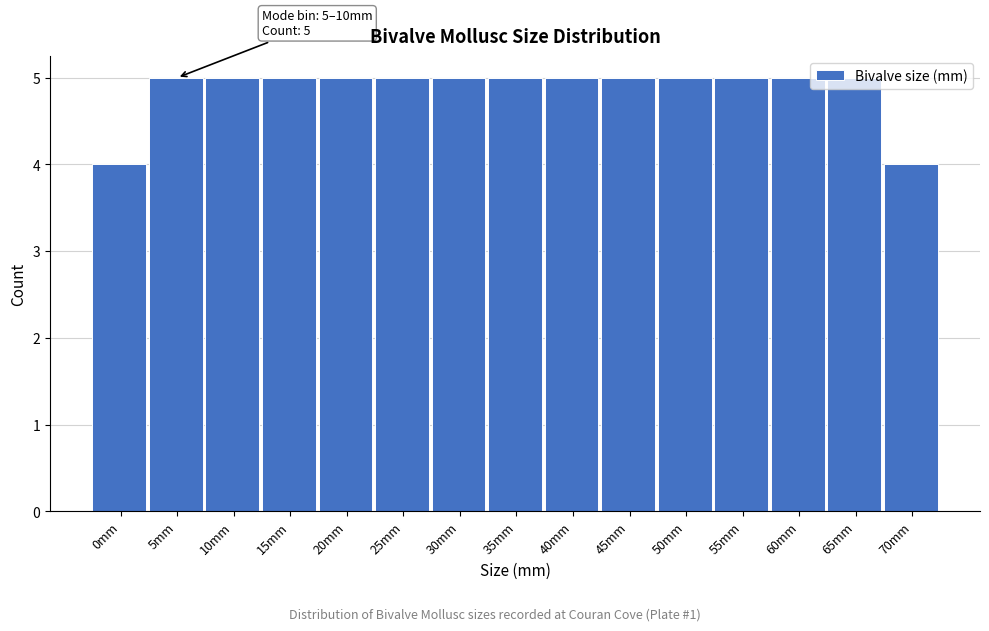

True or false: the data shows 7 at 0mm.

False